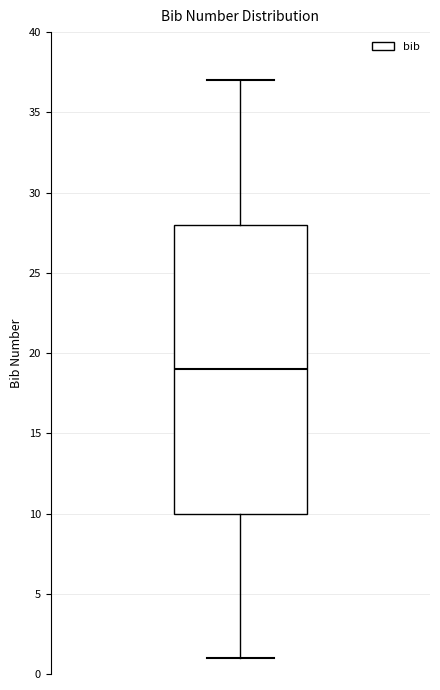

Read this box plot against the y-axis: the position of the median line, the range covered by the box, and the ends of both whiskers. The values are not printed on the chart, so give them approximately, as read against the axis.

median 19, box 10 to 28, whiskers 1 to 37